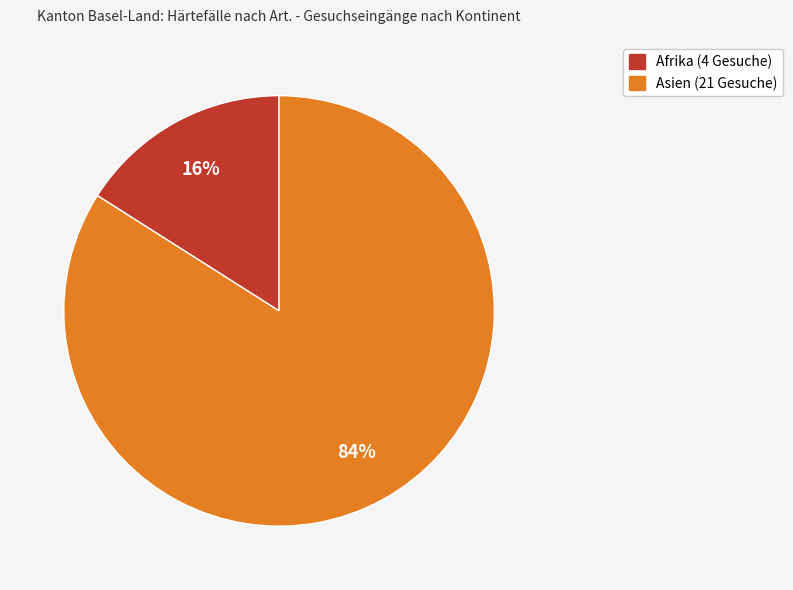

To the nearest percent, what is the difference between the largest and smallest slice percentages?

68%